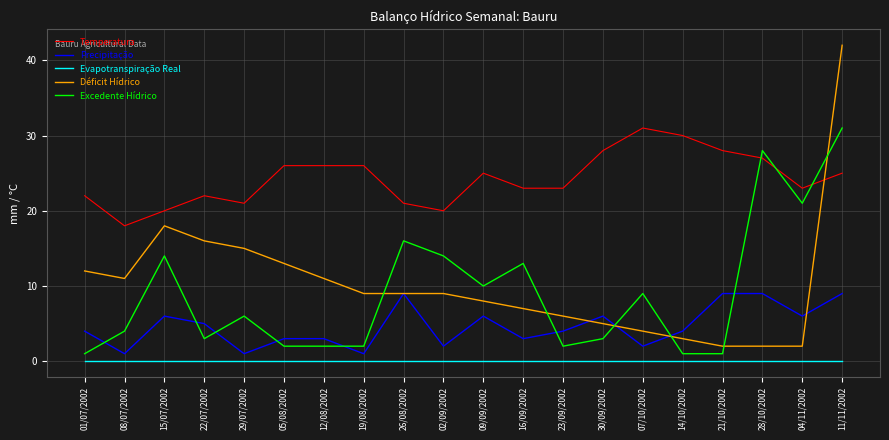

At which label is Excedente Hídrico closest to 16?

26/08/2002